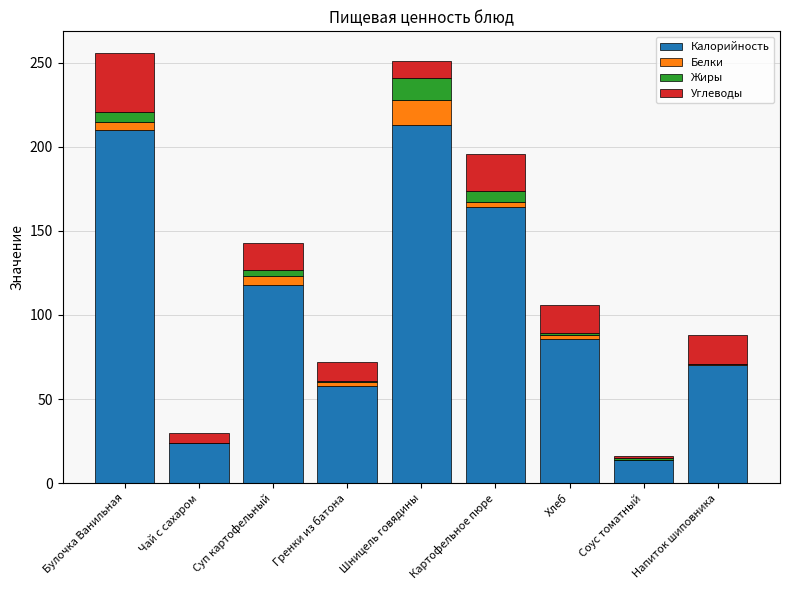

The Калорийность series shows 210 at Булочка Ванильная. True or false?

True